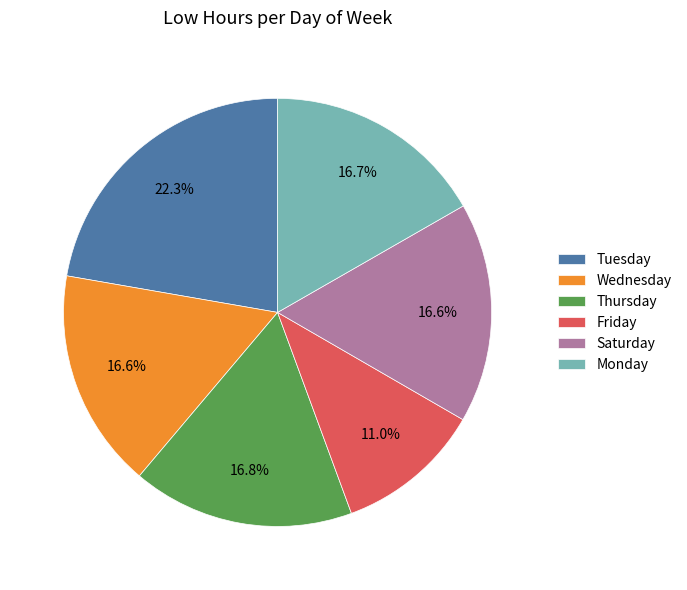

Does any single category account for the majority?

No